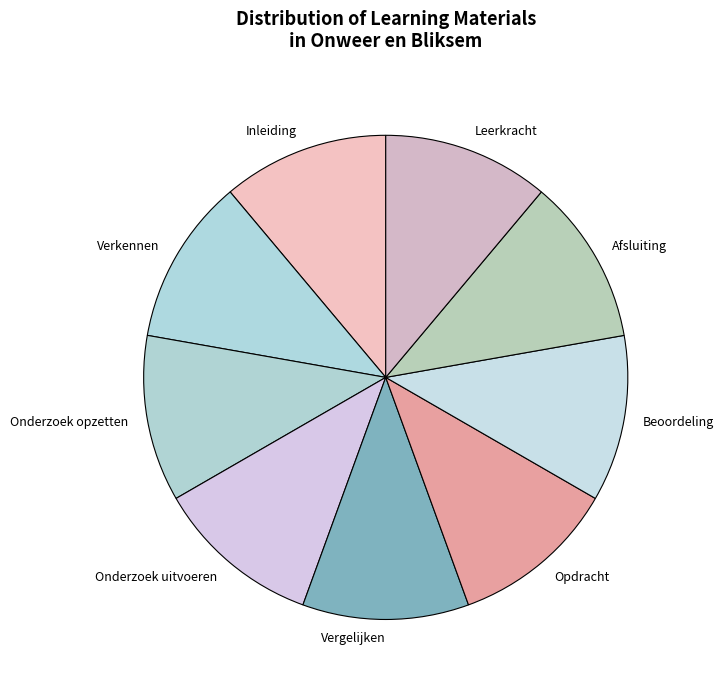

Combined, do Opdracht and Afsluiting account for over 50%?

No